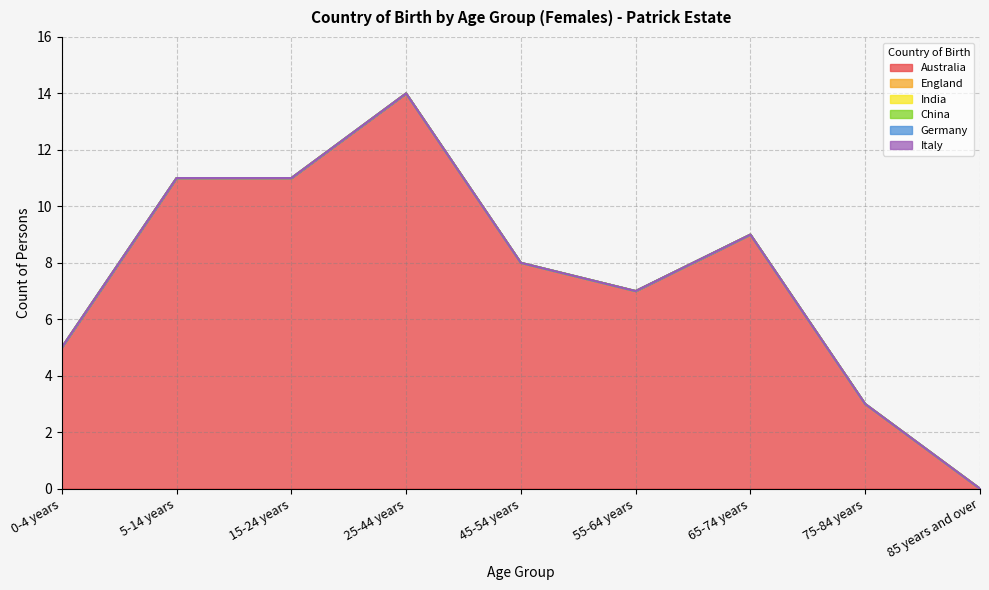

Does the chart display data point markers on the line(s)?

No